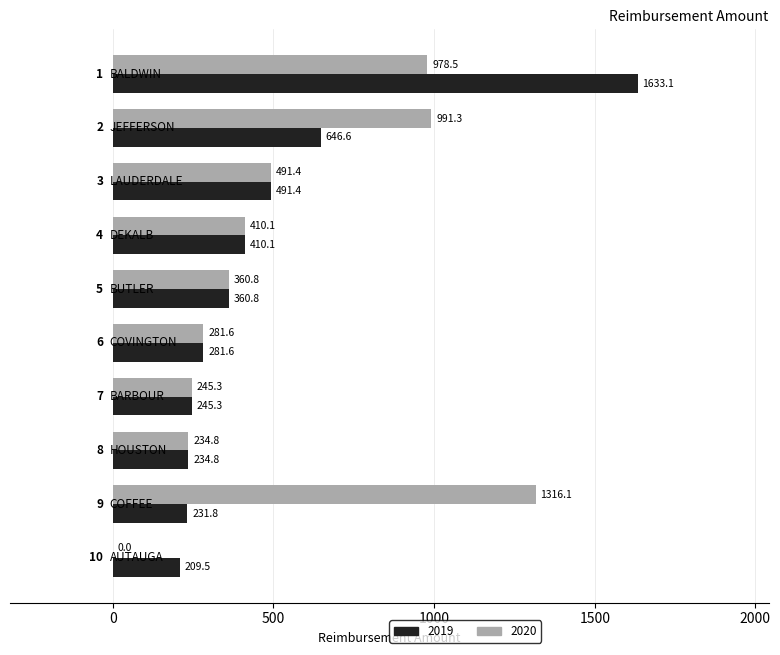

What is the sum of all 2020 values?

5309.9